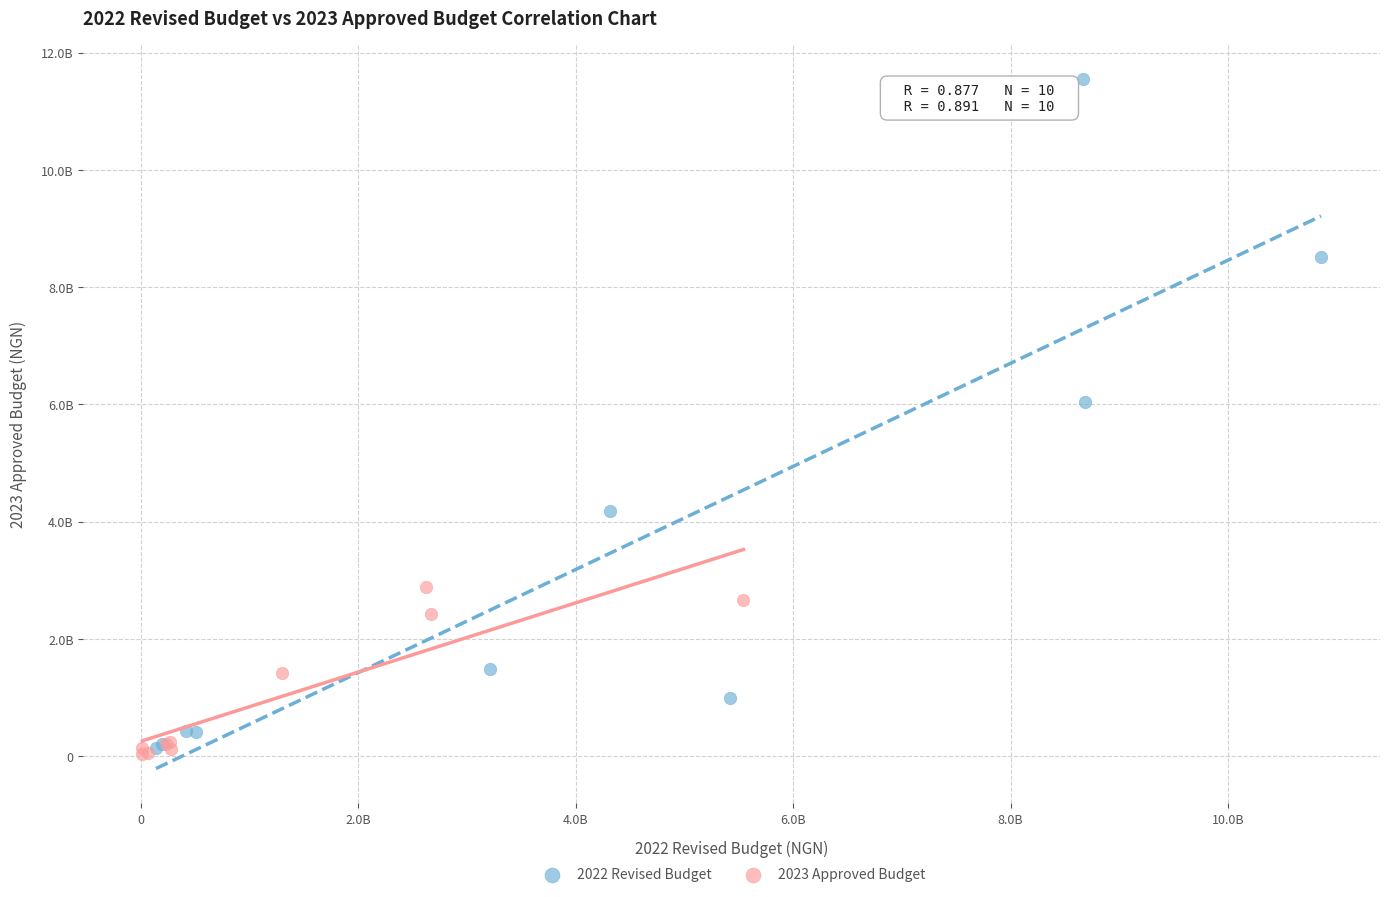

Which series contains the highest Y value?

2022 Revised Budget